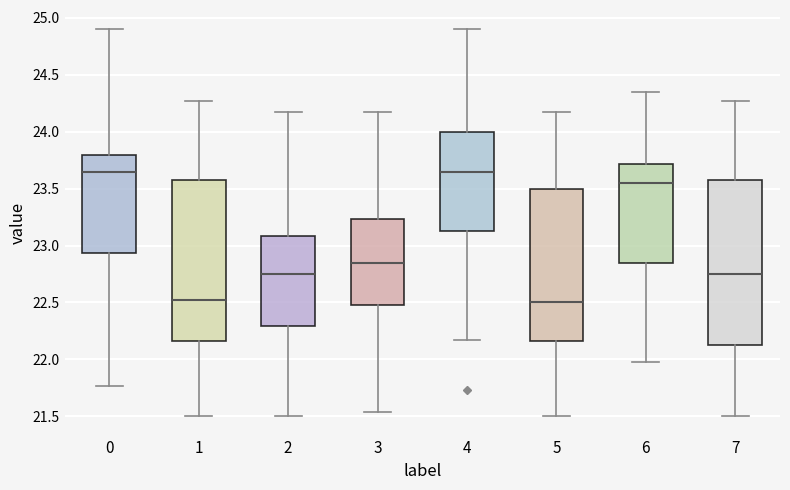

Reading left to right, transcribe this box plot: for each box, give where its median line is, the range the box spans, and where its two whiskers end, as read against the y-axis. The values are not printed on the chart, so give them approximately, as read against the axis.

0: median 23.65, box 22.95 to 23.80, whiskers 21.75 to 24.90
1: median 22.50, box 22.15 to 23.60, whiskers 21.50 to 24.25
2: median 22.75, box 22.30 to 23.10, whiskers 21.50 to 24.15
3: median 22.85, box 22.50 to 23.25, whiskers 21.55 to 24.15
4: median 23.65, box 23.15 to 24.00, whiskers 22.15 to 24.90
5: median 22.50, box 22.15 to 23.50, whiskers 21.50 to 24.15
6: median 23.55, box 22.85 to 23.70, whiskers 22.00 to 24.35
7: median 22.75, box 22.15 to 23.60, whiskers 21.50 to 24.25